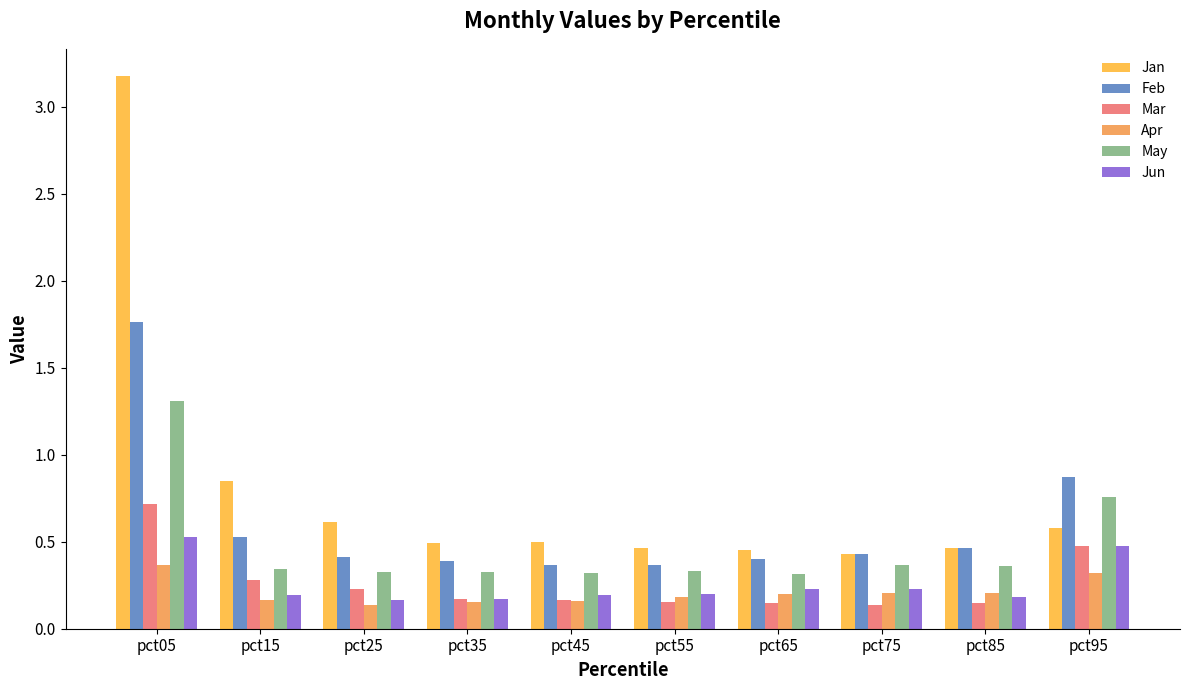

True or false: Jun has a value of 0.0 at pct85.

False